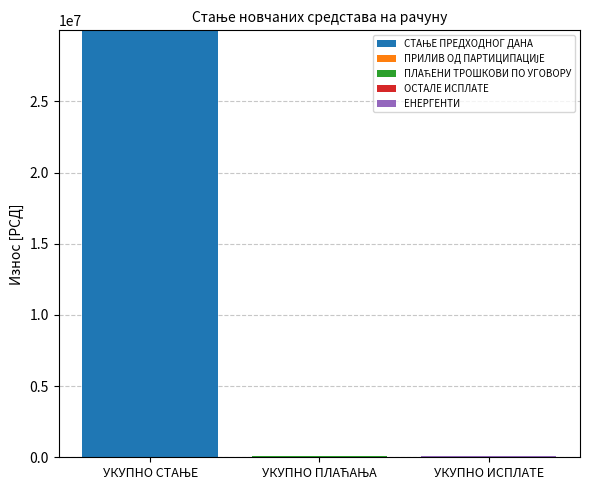

What is the sum of the ОСТАЛЕ ИСПЛАТЕ values at УКУПНО ИСПЛАТЕ and УКУПНО ПЛАЋАЊА?

3000.0